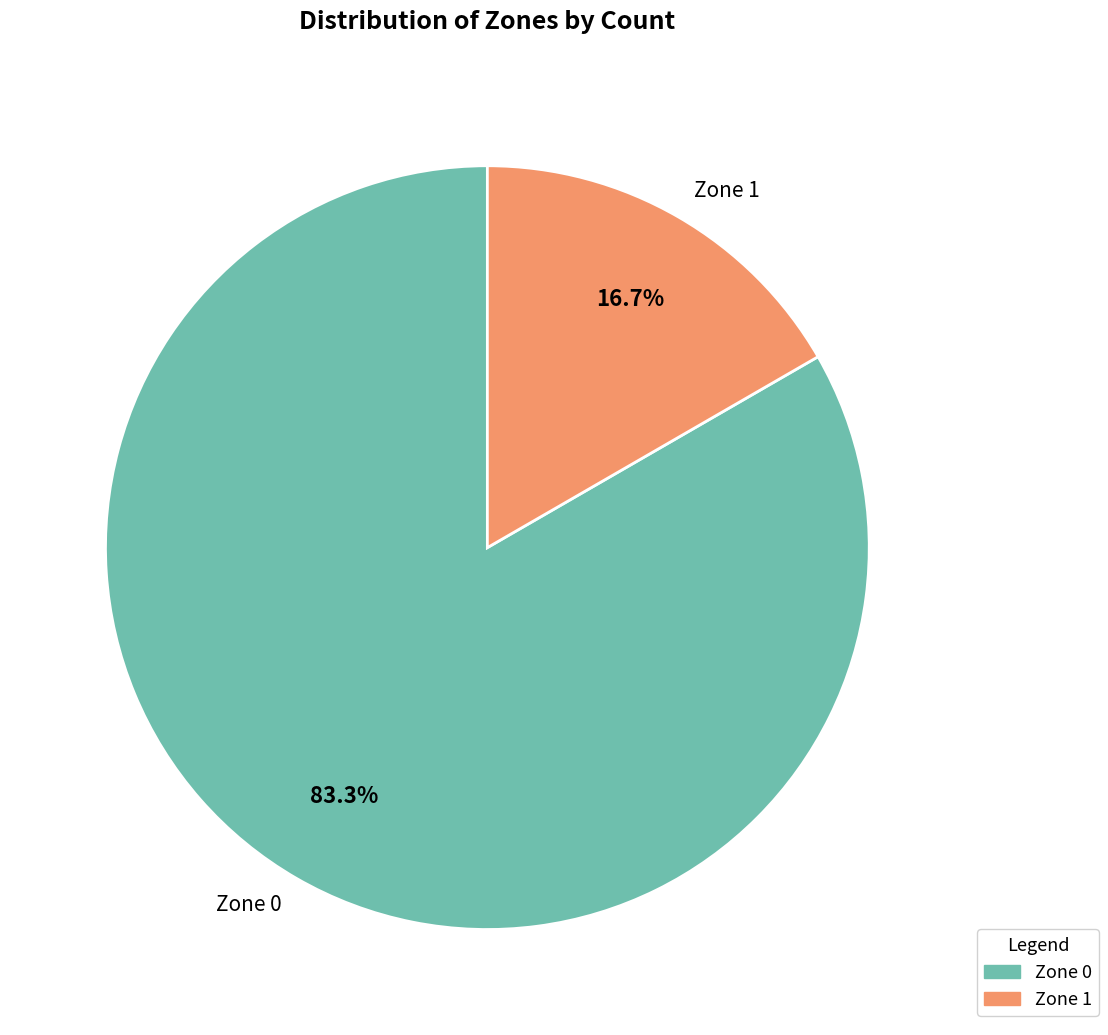

Which category has the smallest portion of the pie?

Zone 1